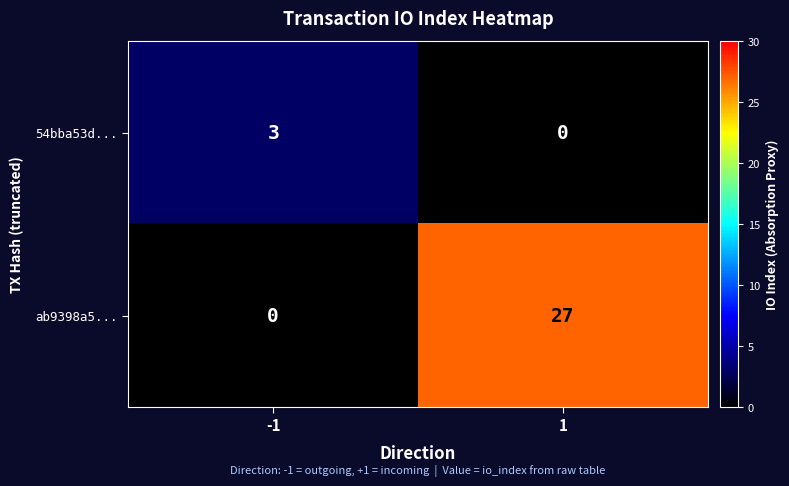

Reading right to left, what are all the values shown in this chart?

54bba53d...: 1=0	-1=3
ab9398a5...: 1=27	-1=0